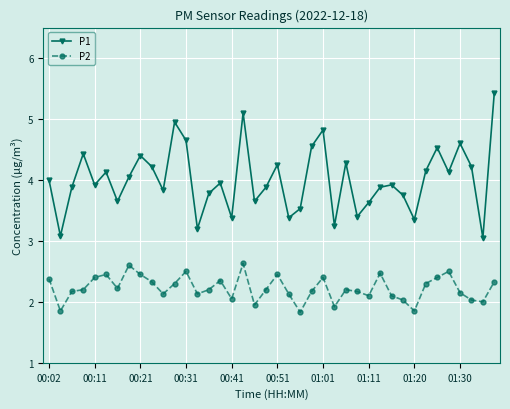

List the series in order of their overall mean, lowest first.

P2, P1